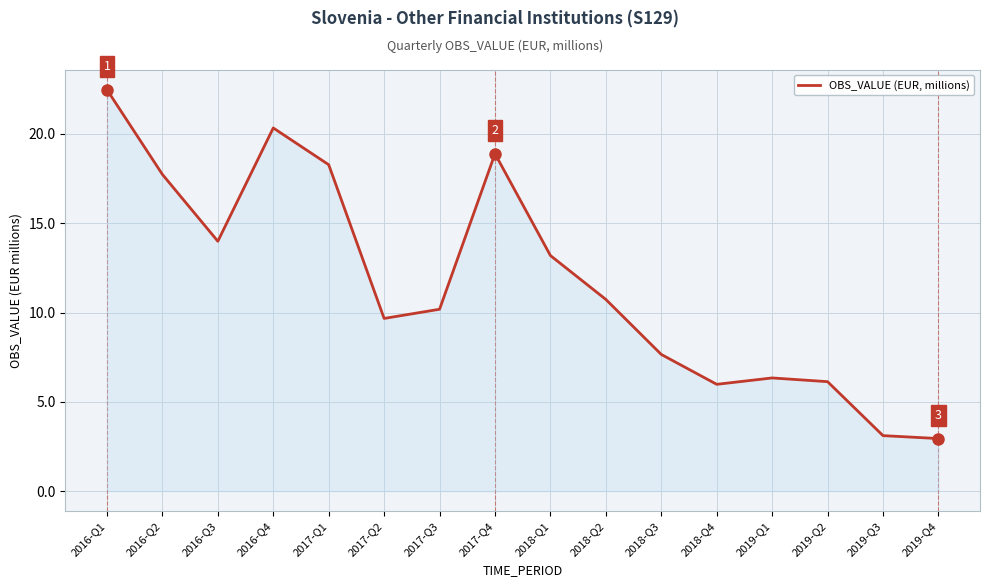

What is the change in value from 2016-Q1 to 2017-Q2?

-12.8